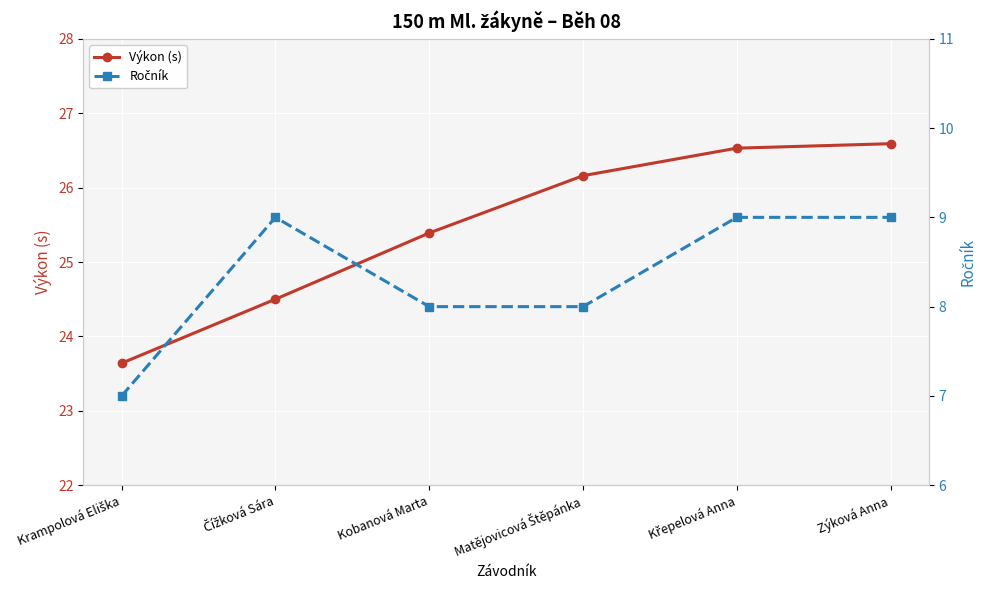

What is the spread (max minus min) of values at Zýková Anna?

17.6